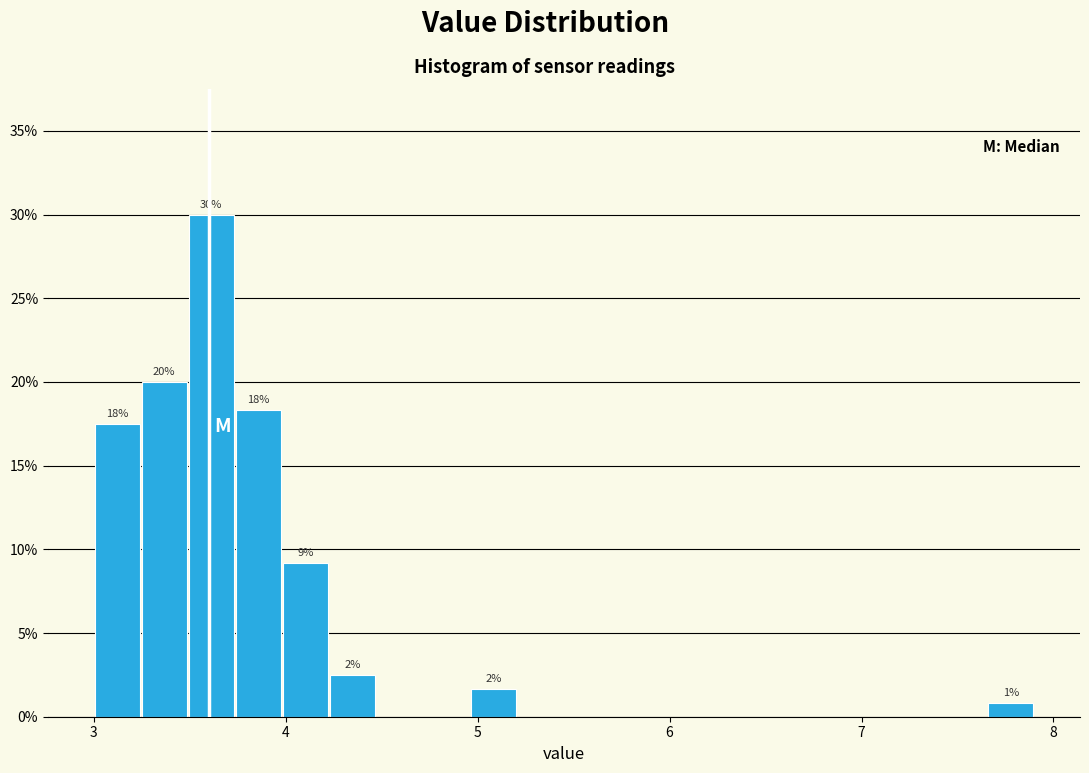

Around what value on the x-axis is the tallest bar? Give the approximate position of its centre, as read against the axis.

3.6